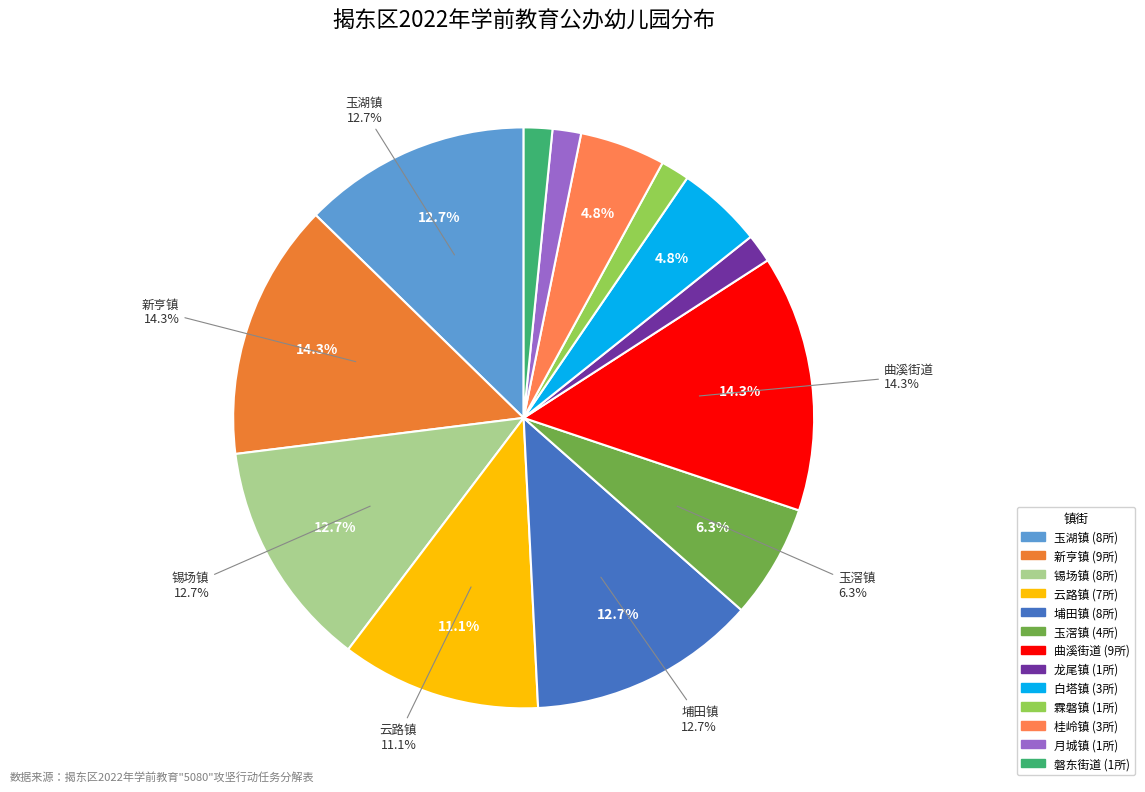

What percentage is the 玉滘镇 slice, to the nearest percent?

6%